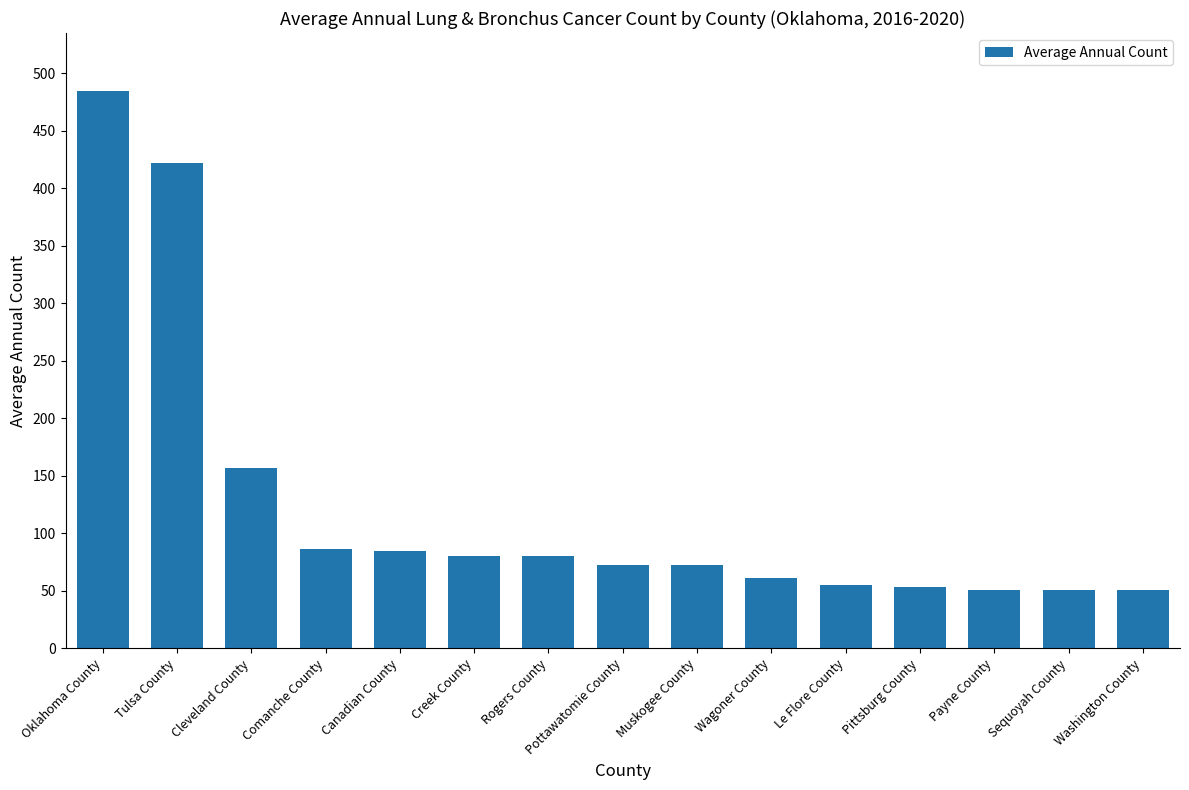

Is it true that the value at Cleveland County is 67?

False